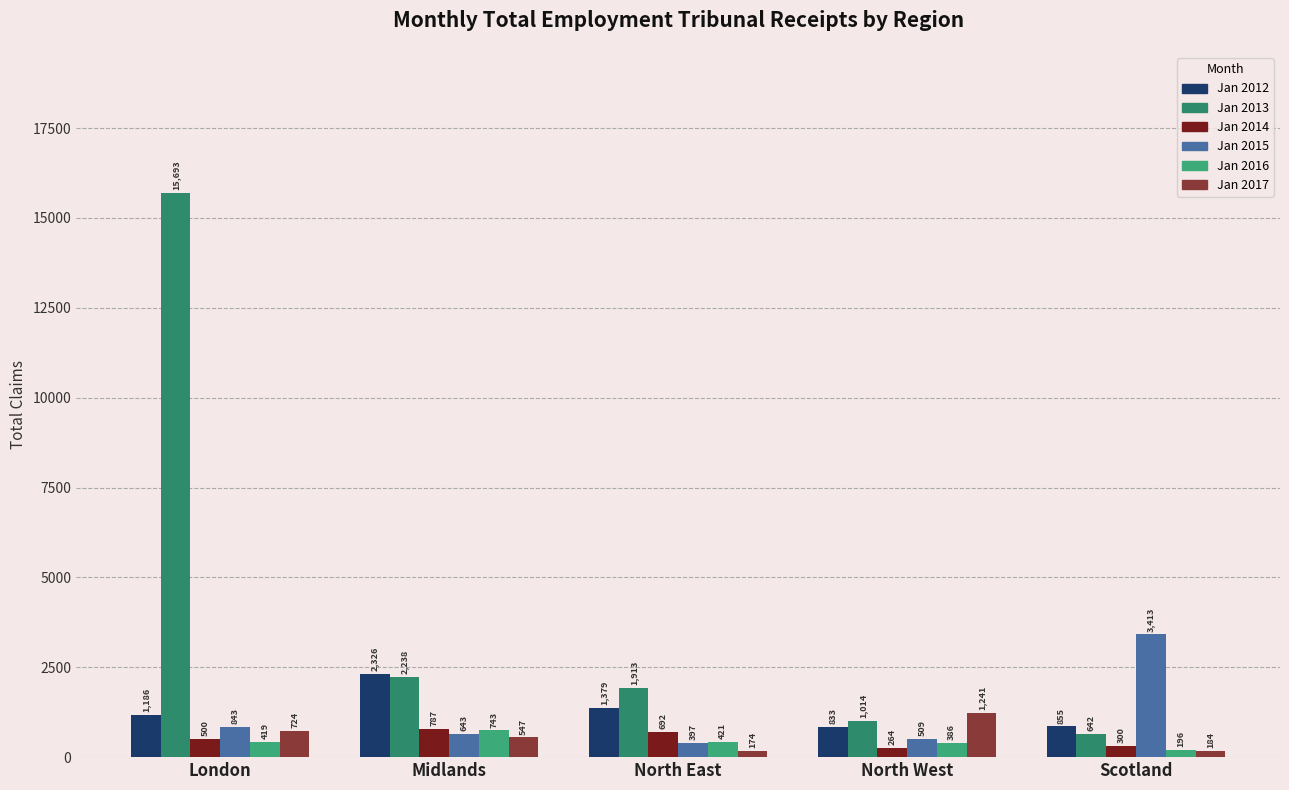

Reading left to right, what are all the values shown in this chart?

Jan 2012: 1186	2326	1379	833	855
Jan 2013: 15693	2238	1913	1014	642
Jan 2014: 500	787	692	264	300
Jan 2015: 843	643	397	509	3413
Jan 2016: 419	743	421	386	196
Jan 2017: 724	547	174	1241	184